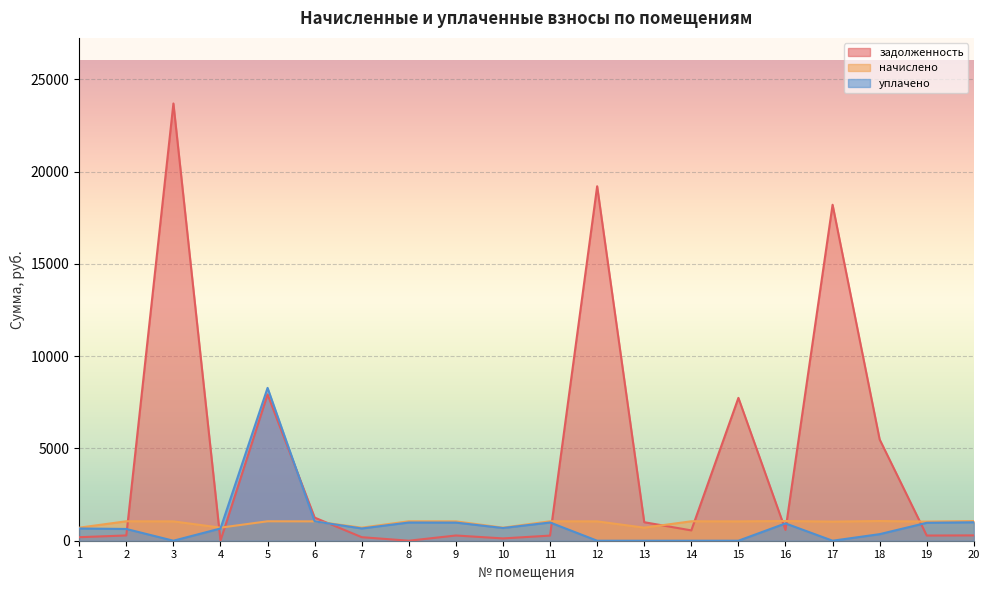

Count the number of data series in this chart.

3